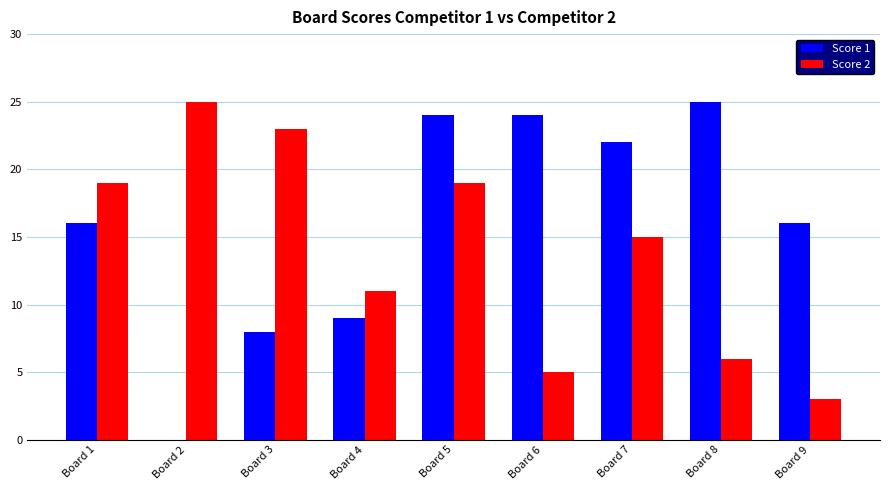

Which series has the largest total across all categories?

Score 1